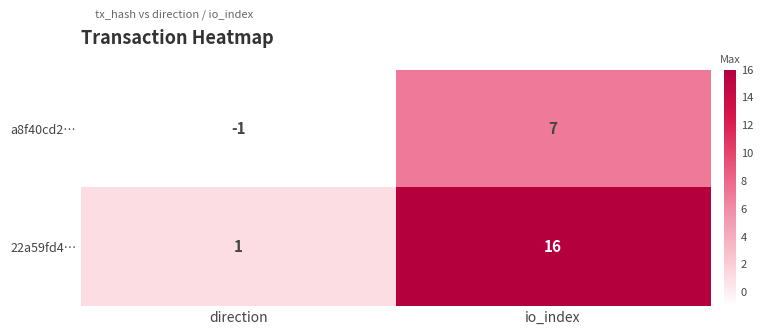

What is the smallest value displayed?

-1